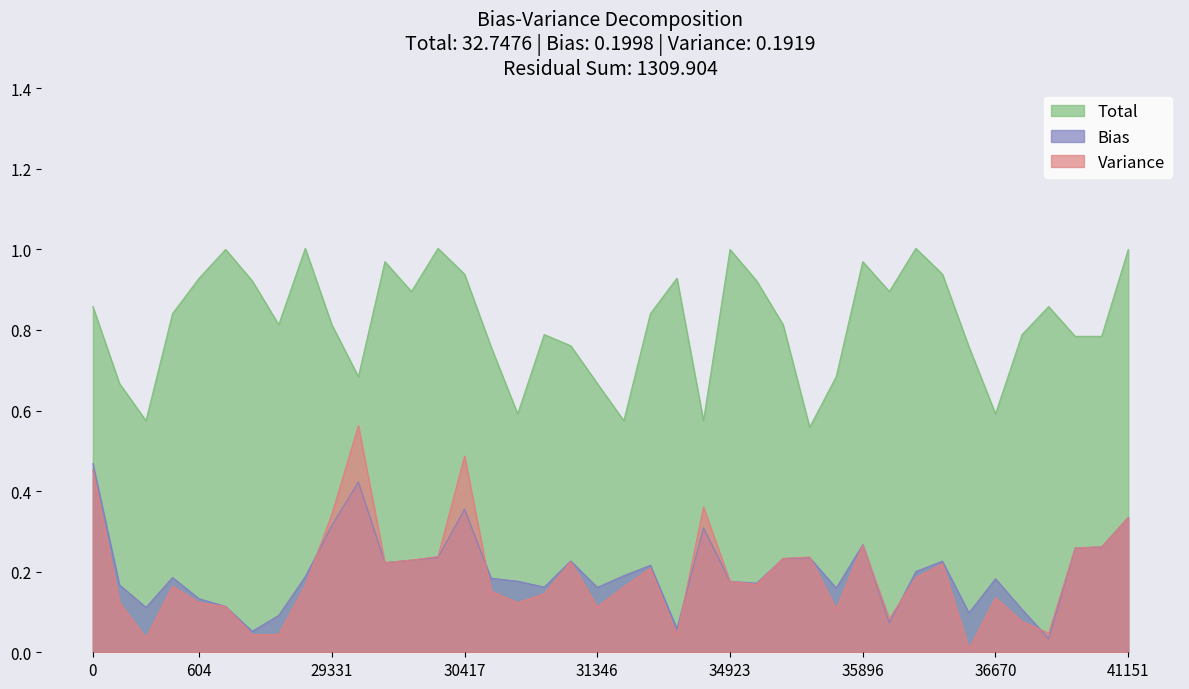

True or false: Total and Variance intersect in this chart.

False